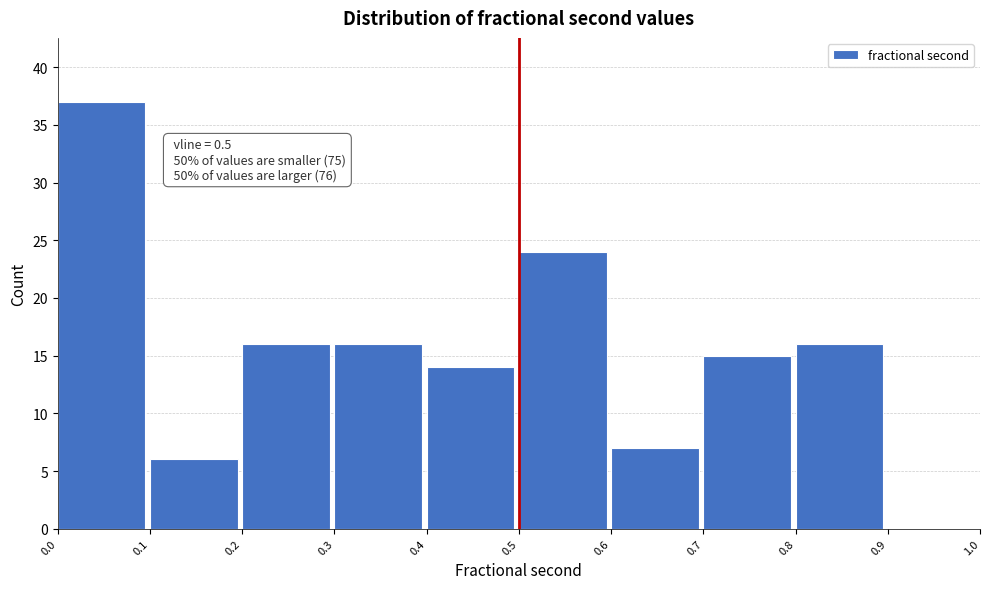

Which range on the x-axis has the tallest bar?

0.0 to 0.1